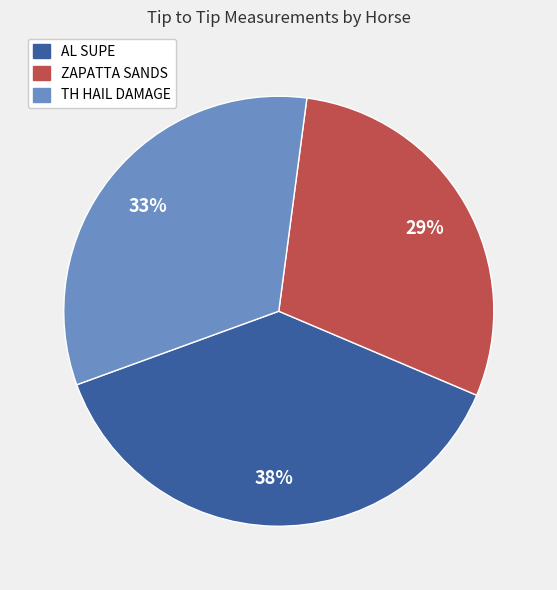

The ZAPATTA SANDS slice represents 35% of the pie. True or false?

False